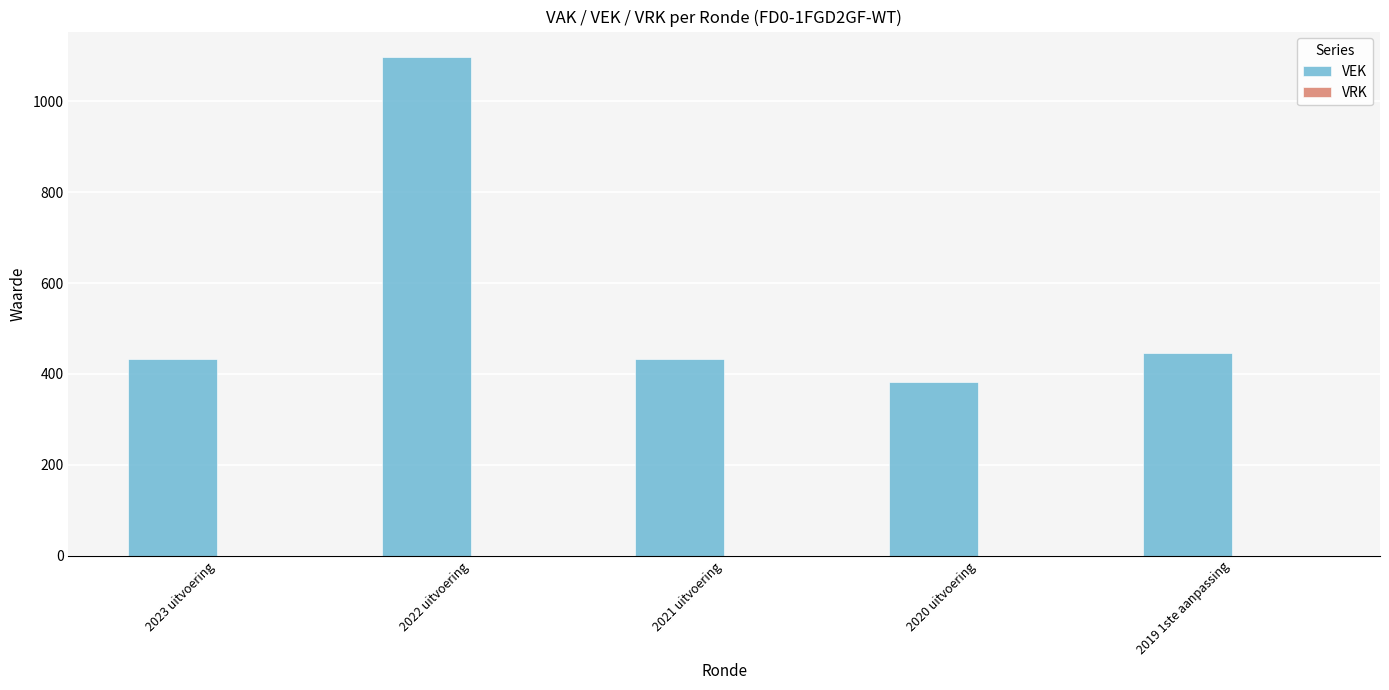

The chart shows a value of 689 at 2023 uitvoering. True or false?

False